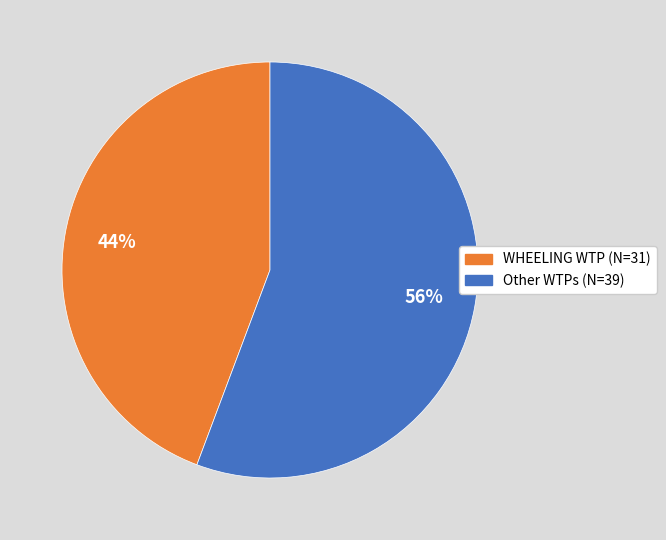

Is there any slice that represents more than half of the pie?

Yes